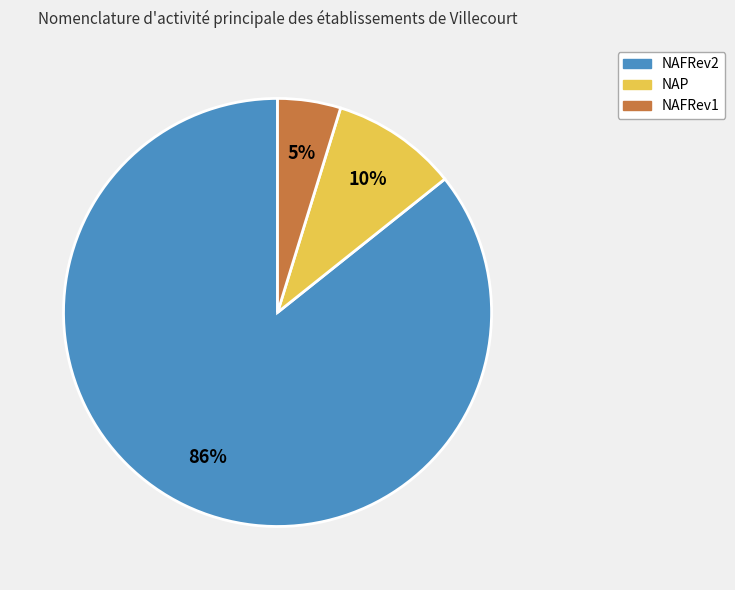

Is there a majority slice in this chart?

Yes